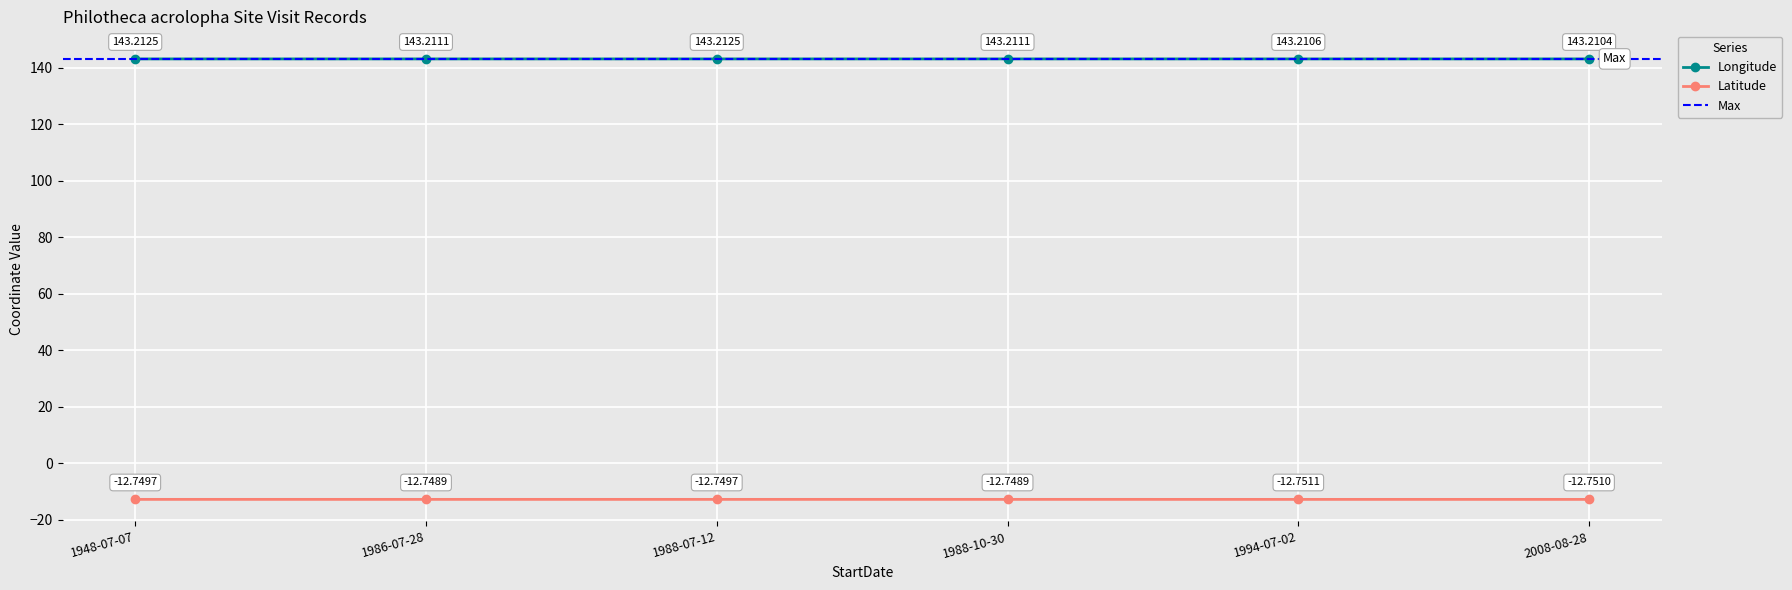

How many lines are shown in the chart?

2